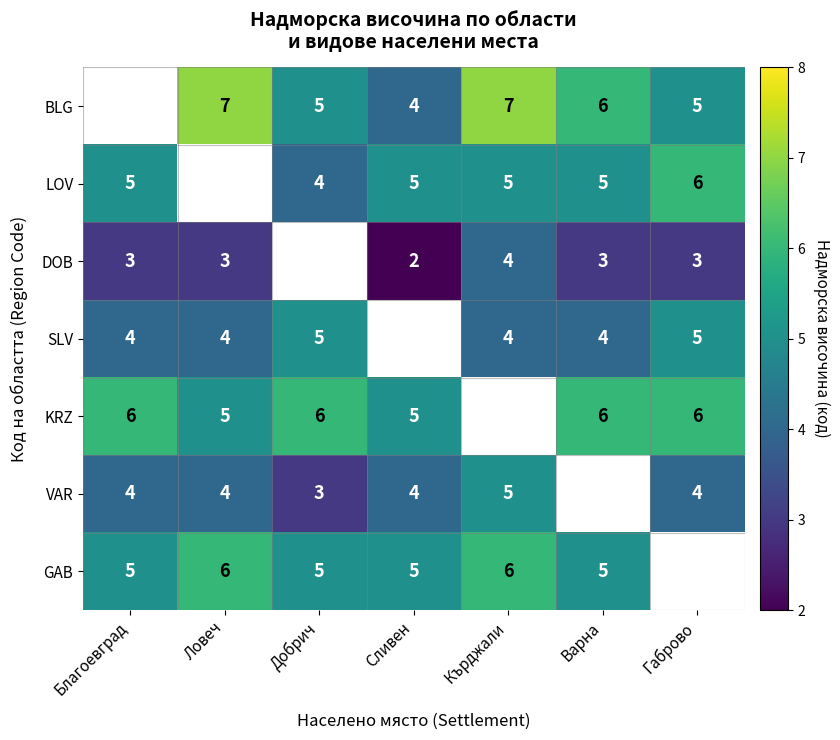

How many data points does each series have?

7